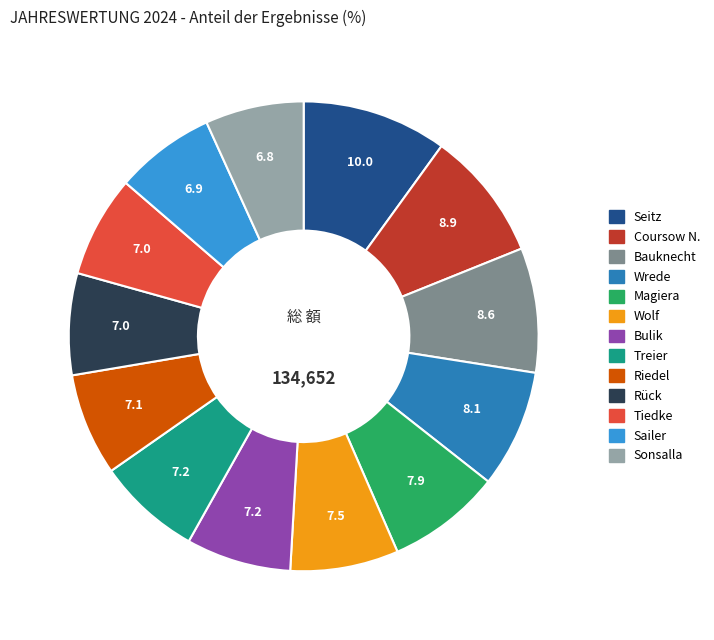

Which slice is the largest?

Seitz